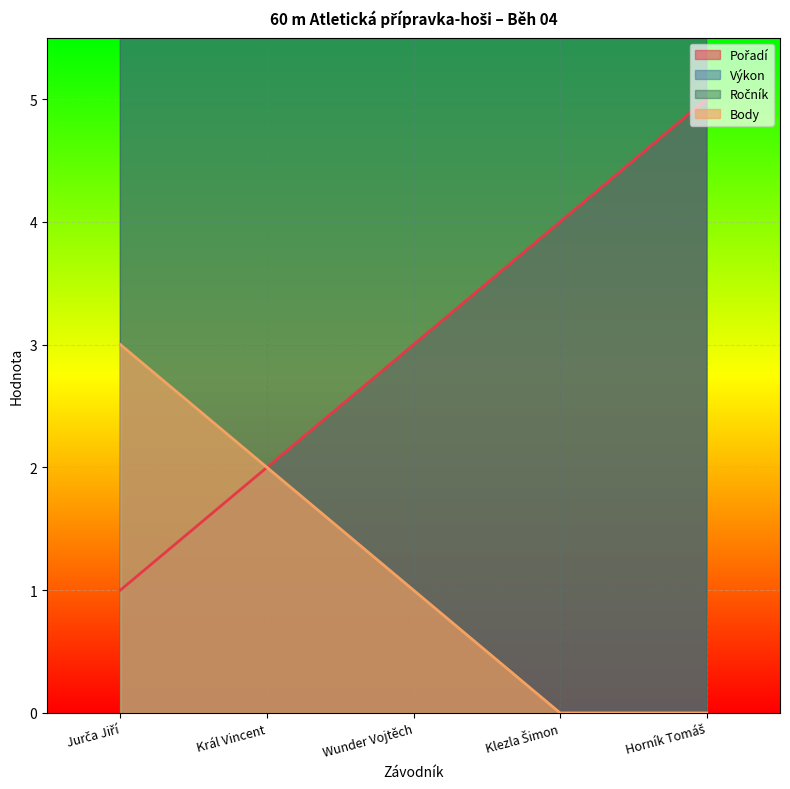

What is the label of the 1st point from the right?

Horník Tomáš